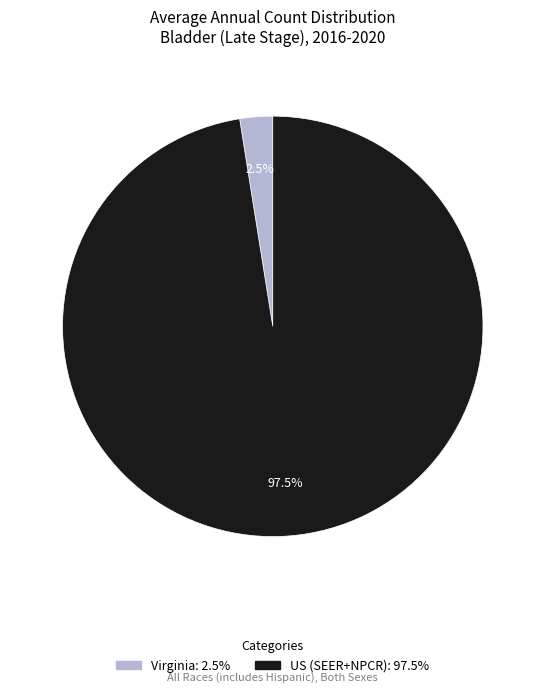

Count the number of slices in the pie.

2